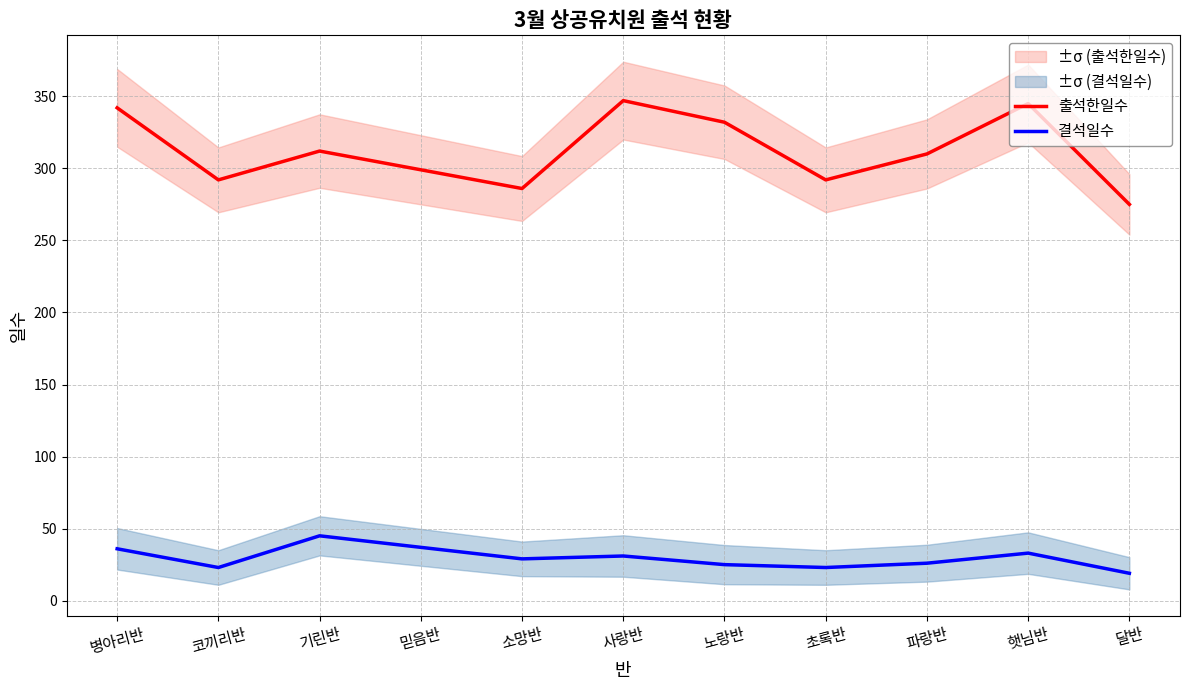

Rank the series by their average value, from lowest to highest.

결석일수, 출석한일수